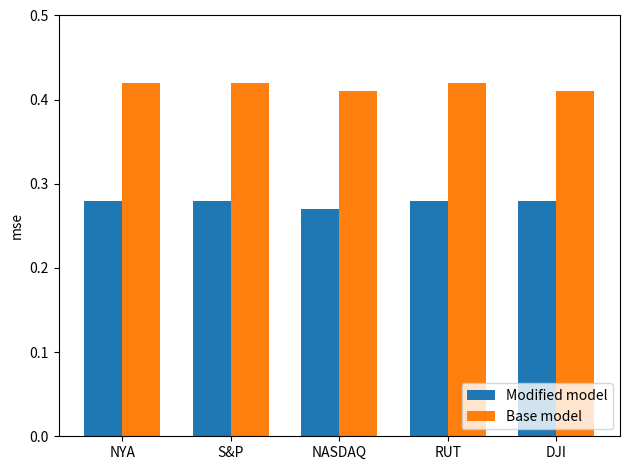

What is the spread (max minus min) of values at DJI?

0.1